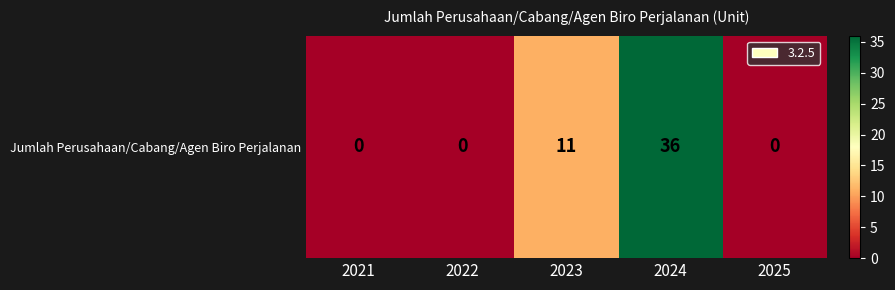

At which category does the chart reach its peak across all series?

2024